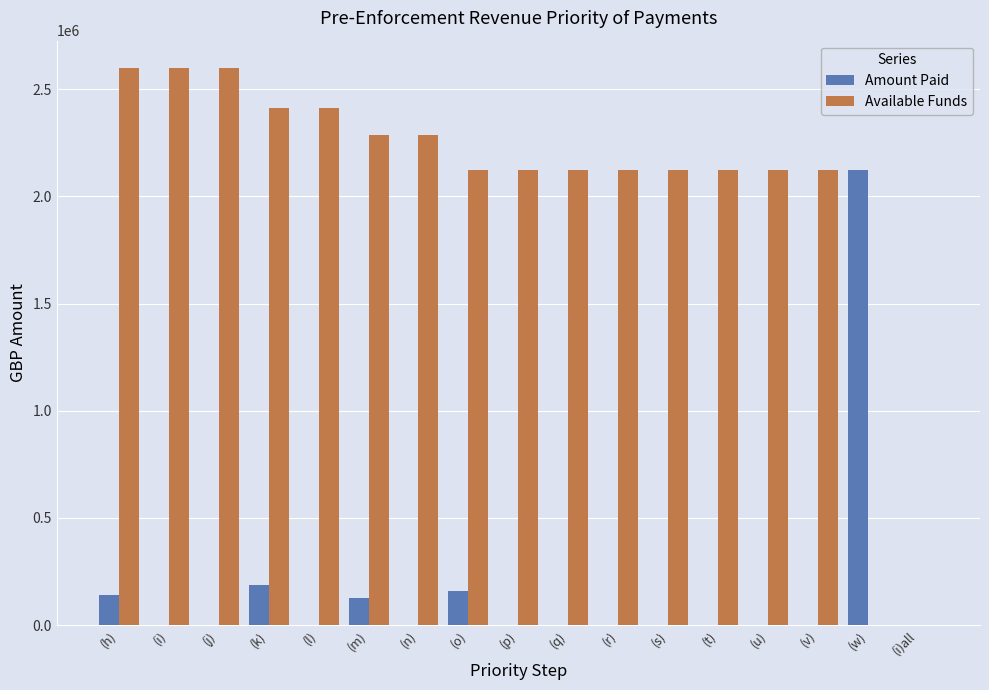

Which series changed the most between (n) and (i)all?

Available Funds